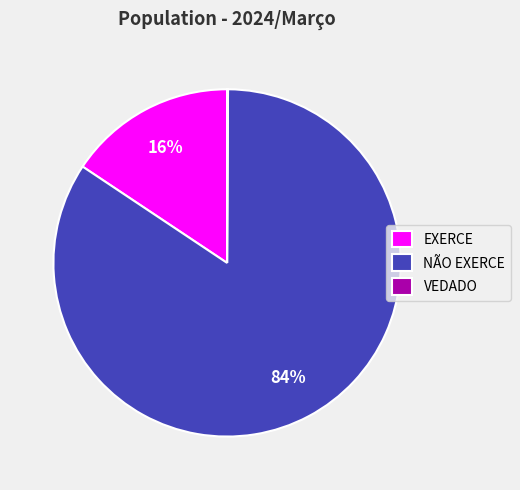

Does NÃO EXERCE account for over 50% of the chart?

Yes